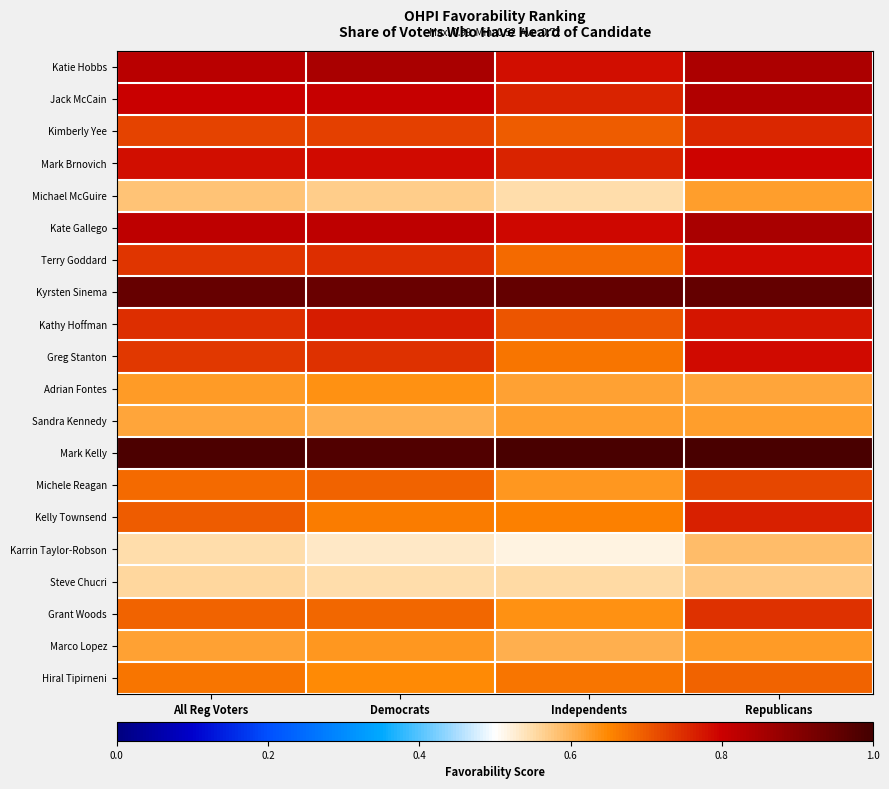

Reading left to right, transcribe all the data shown in this chart.

Katie Hobbs: All Reg Voters=0.8	Democrats=0.9	Independents=0.8	Republicans=0.8
Jack McCain: All Reg Voters=0.8	Democrats=0.8	Independents=0.8	Republicans=0.8
Kimberly Yee: All Reg Voters=0.7	Democrats=0.7	Independents=0.7	Republicans=0.8
Mark Brnovich: All Reg Voters=0.8	Democrats=0.8	Independents=0.8	Republicans=0.8
Michael McGuire: All Reg Voters=0.6	Democrats=0.6	Independents=0.6	Republicans=0.6
Kate Gallego: All Reg Voters=0.8	Democrats=0.8	Independents=0.8	Republicans=0.9
Terry Goddard: All Reg Voters=0.7	Democrats=0.7	Independents=0.7	Republicans=0.8
Kyrsten Sinema: All Reg Voters=0.9	Democrats=0.9	Independents=1.0	Republicans=1.0
Kathy Hoffman: All Reg Voters=0.7	Democrats=0.8	Independents=0.7	Republicans=0.8
Greg Stanton: All Reg Voters=0.7	Democrats=0.7	Independents=0.7	Republicans=0.8
Adrian Fontes: All Reg Voters=0.6	Democrats=0.6	Independents=0.6	Republicans=0.6
Sandra Kennedy: All Reg Voters=0.6	Democrats=0.6	Independents=0.6	Republicans=0.6
Mark Kelly: All Reg Voters=1.0	Democrats=1.0	Independents=1.0	Republicans=1.0
Michele Reagan: All Reg Voters=0.7	Democrats=0.7	Independents=0.6	Republicans=0.7
Kelly Townsend: All Reg Voters=0.7	Democrats=0.7	Independents=0.7	Republicans=0.8
Karrin Taylor-Robson: All Reg Voters=0.5	Democrats=0.5	Independents=0.5	Republicans=0.6
Steve Chucri: All Reg Voters=0.6	Democrats=0.5	Independents=0.6	Republicans=0.6
Grant Woods: All Reg Voters=0.7	Democrats=0.7	Independents=0.6	Republicans=0.7
Marco Lopez: All Reg Voters=0.6	Democrats=0.6	Independents=0.6	Republicans=0.6
Hiral Tipirneni: All Reg Voters=0.7	Democrats=0.6	Independents=0.7	Republicans=0.7